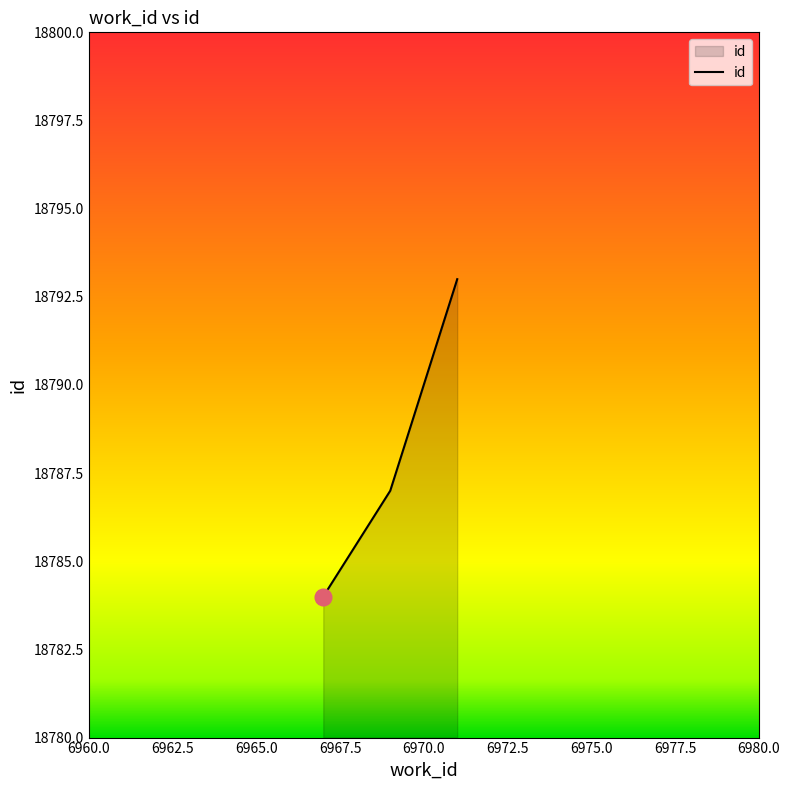

What is the sum of all values?

56364